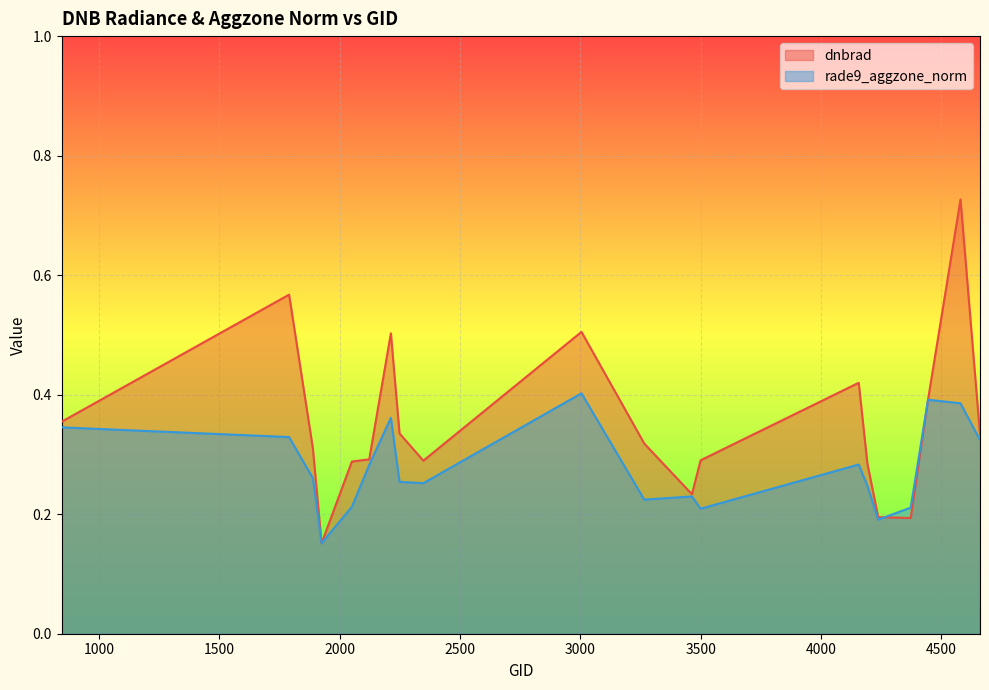

Which series ends up on top after the final intersection of rade9_aggzone_norm and dnbrad?

dnbrad